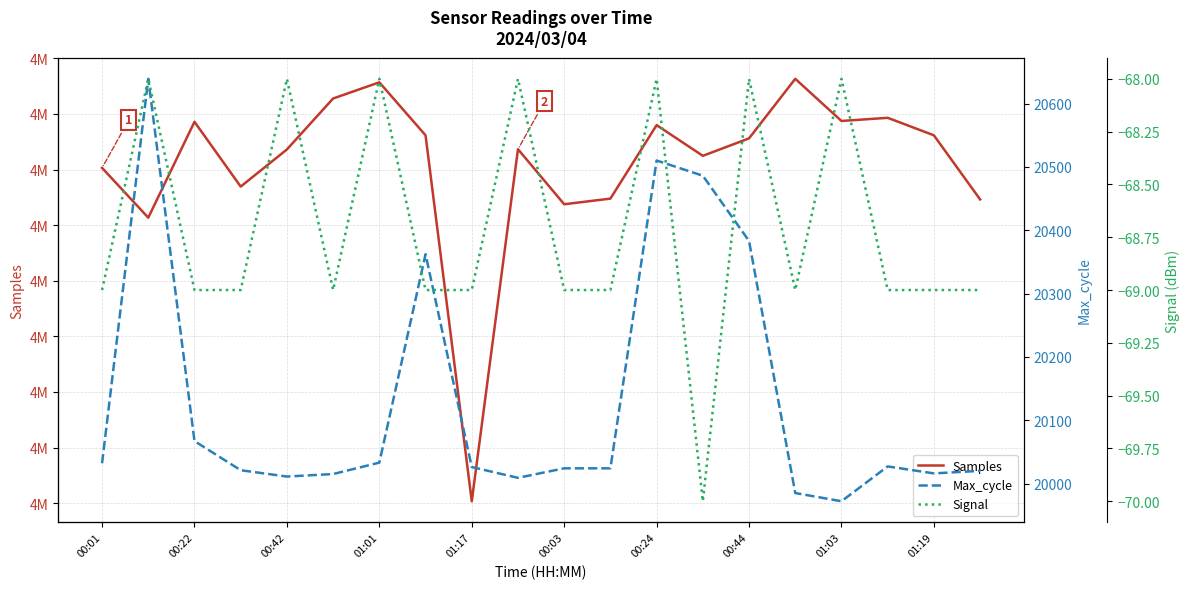

Which category has the lowest value in the Max_cycle series?

01:03